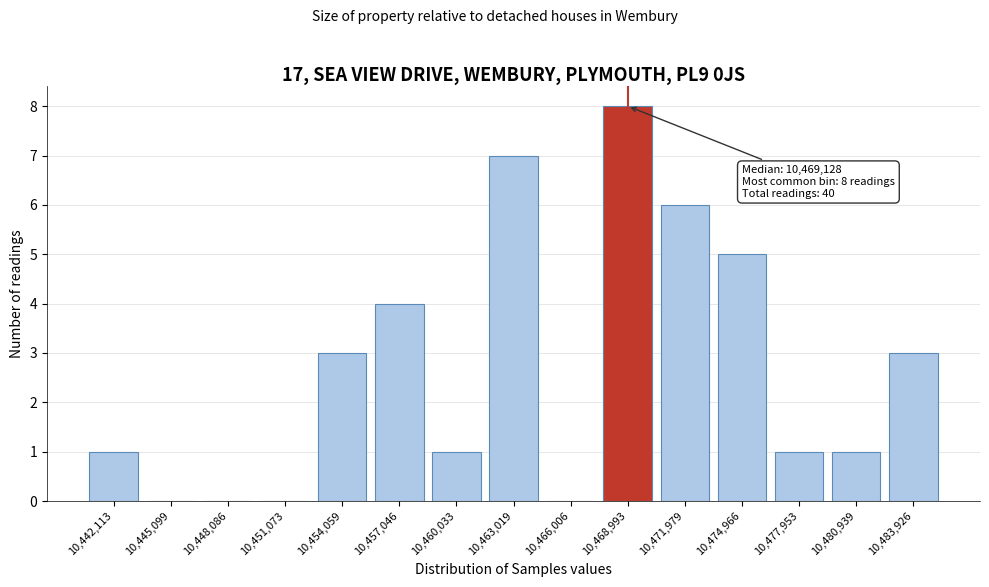

Reading left to right, extract all data points from this chart.

10,442,113=1	10,445,099=0	10,448,086=0	10,451,073=0	10,454,059=3	10,457,046=4	10,460,033=1	10,463,019=7	10,466,006=0	10,468,993=8	10,471,979=6	10,474,966=5	10,477,953=1	10,480,939=1	10,483,926=3